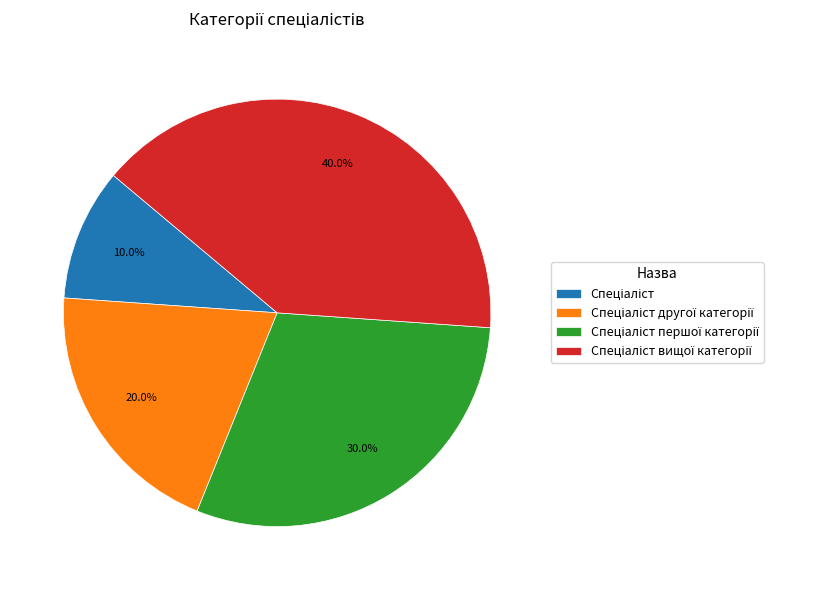

Is there a majority slice in this chart?

No